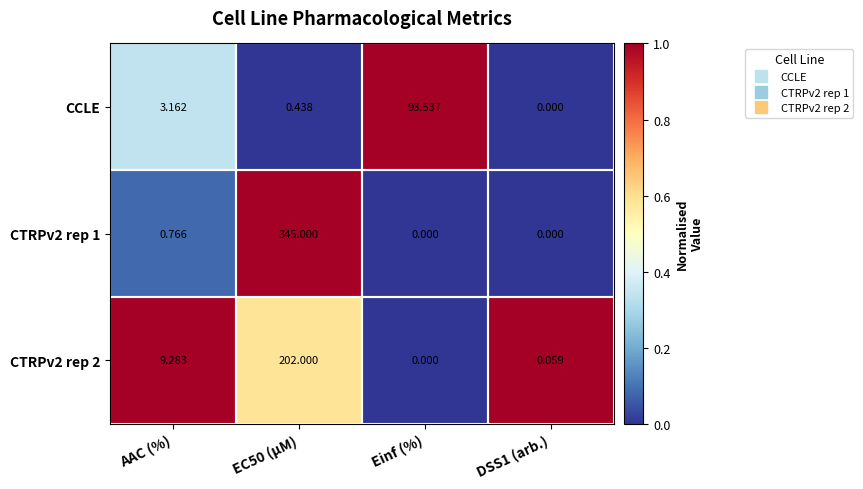

Between Einf (%) and DSS1 (arb.), which series saw the biggest shift?

CCLE